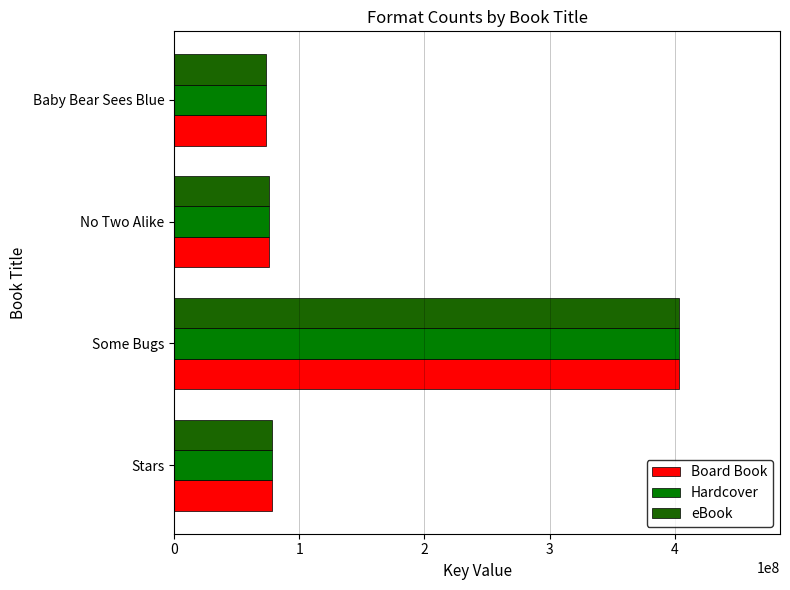

How many values in the Hardcover series are below 78523160?

2